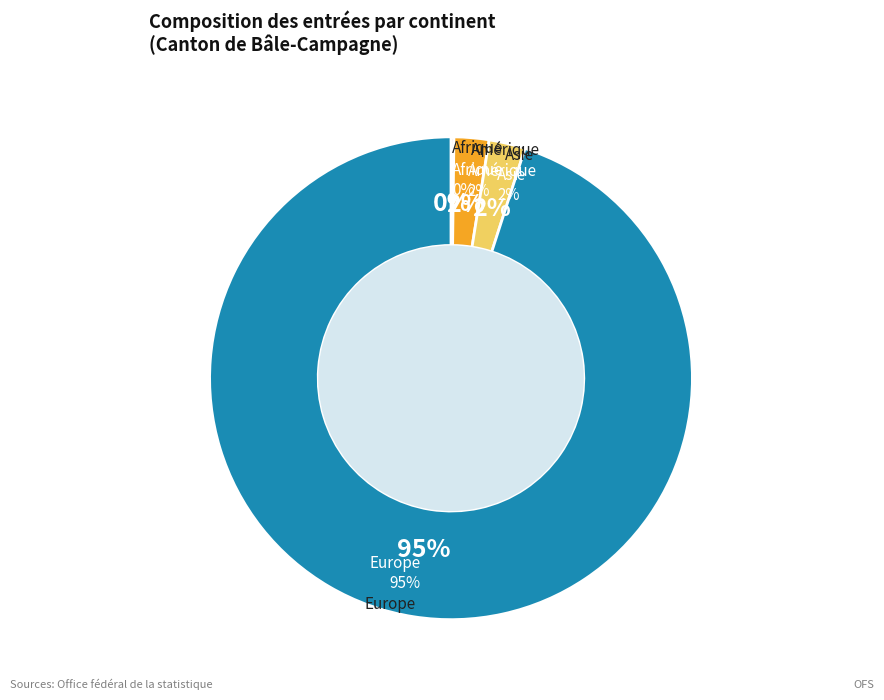

What percentage is the Amérique slice, to the nearest percent?

2%